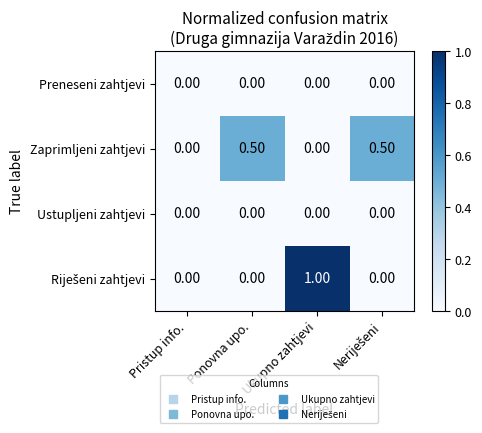

What is the total value across all series at Ukupno zahtjevi?

1.0